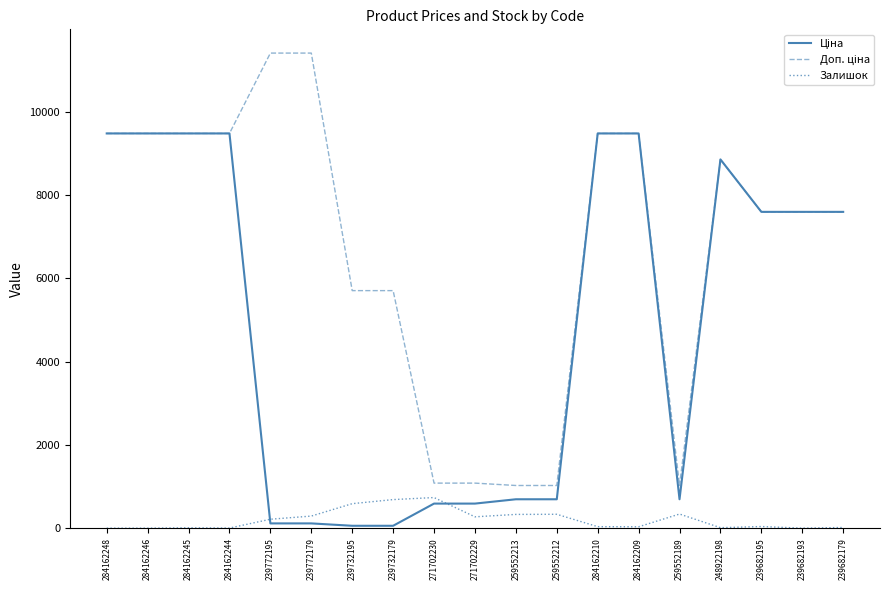

What is the spread (max minus min) of values at 259552213?

694.6